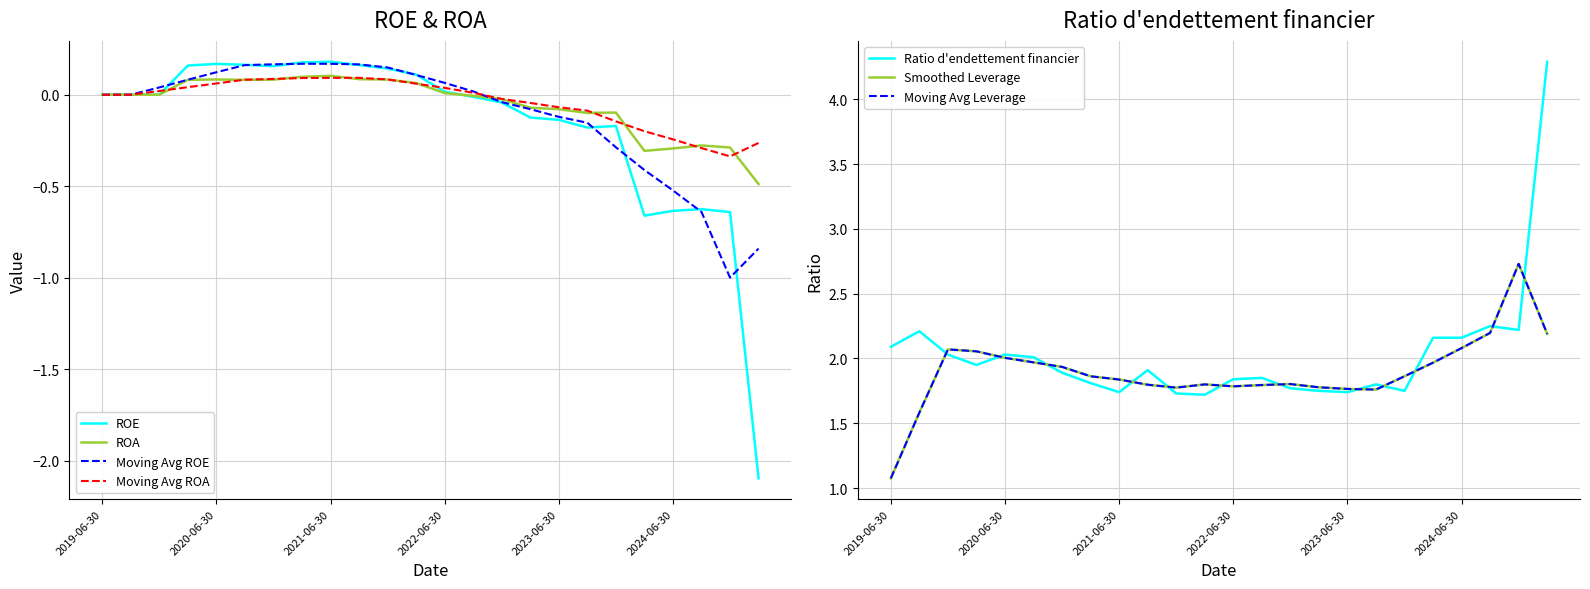

Reading right to left, what are all the values shown in this chart?

ROE: -2.1	-0.6	-0.6	-0.6	-0.7	-0.2	-0.2	-0.1	-0.1	-0.0	-0.0	0.0	0.1	0.1	0.2	0.2	0.2	0.2	0.2	0.2	0.2	0.0	0.0	0.0
ROA: -0.5	-0.3	-0.3	-0.3	-0.3	-0.1	-0.1	-0.1	-0.1	-0.0	-0.0	0.0	0.1	0.1	0.1	0.1	0.1	0.1	0.1	0.1	0.1	0.0	0.0	0.0
Ratio d'endettement financier: 4.3	2.2	2.2	2.2	2.2	1.8	1.8	1.7	1.8	1.8	1.9	1.8	1.7	1.7	1.9	1.7	1.8	1.9	2.0	2.0	1.9	2.0	2.2	2.1